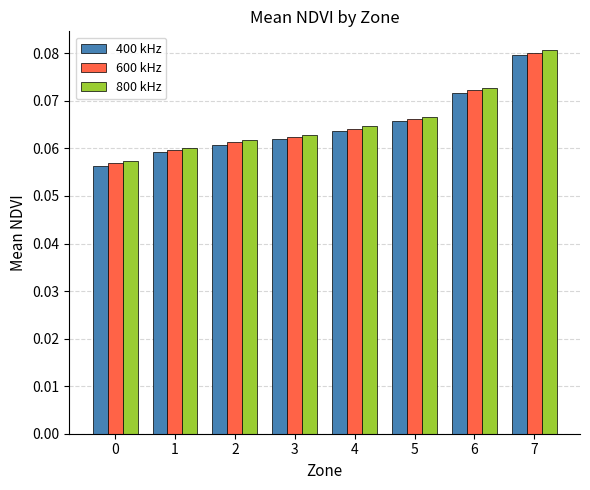

The 600 kHz series shows 0.0 at 3. True or false?

False